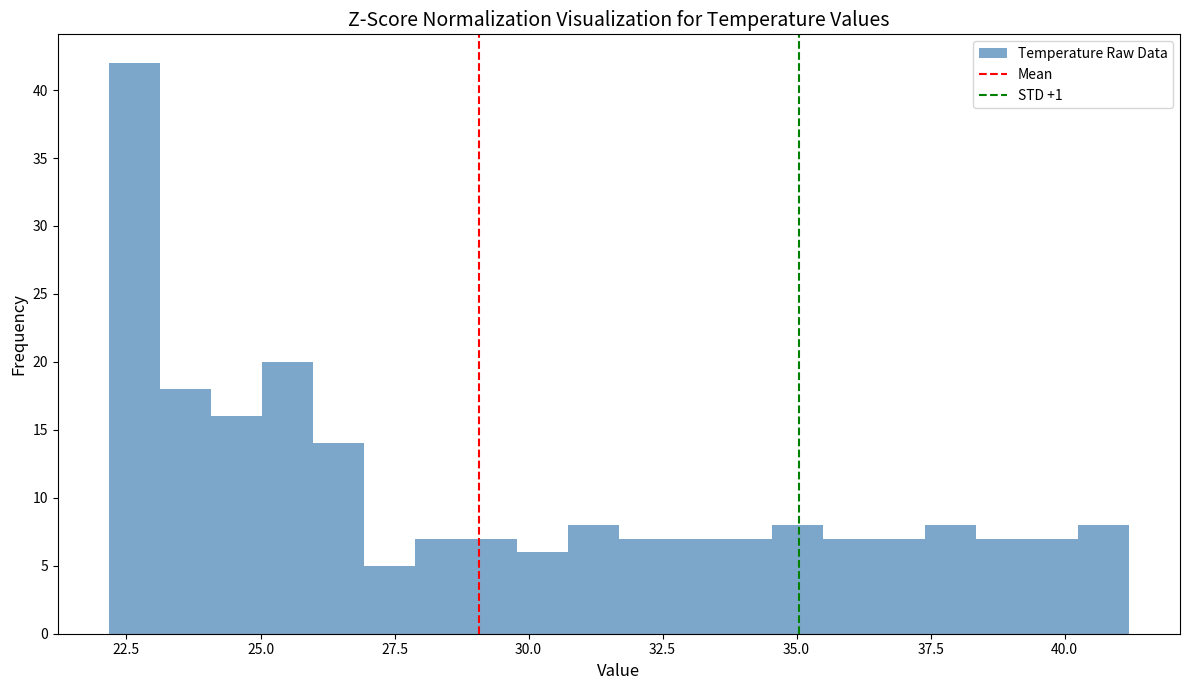

Around what value on the x-axis is the tallest bar? Give the approximate position of its centre, as read against the axis.

22.5